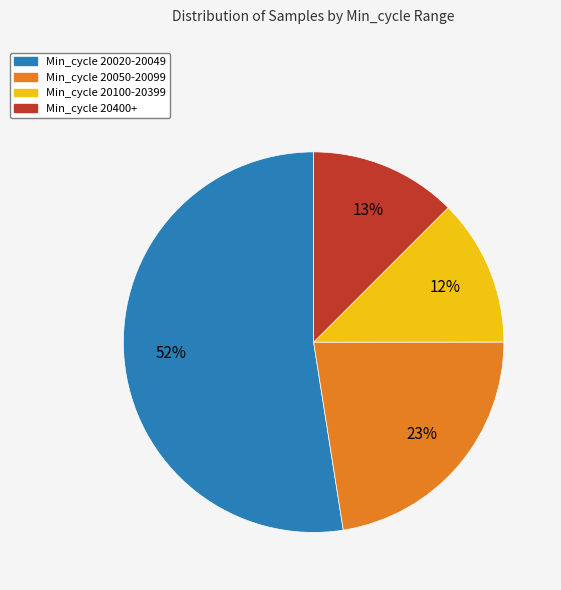

To the nearest percent, what is the average slice percentage?

25%